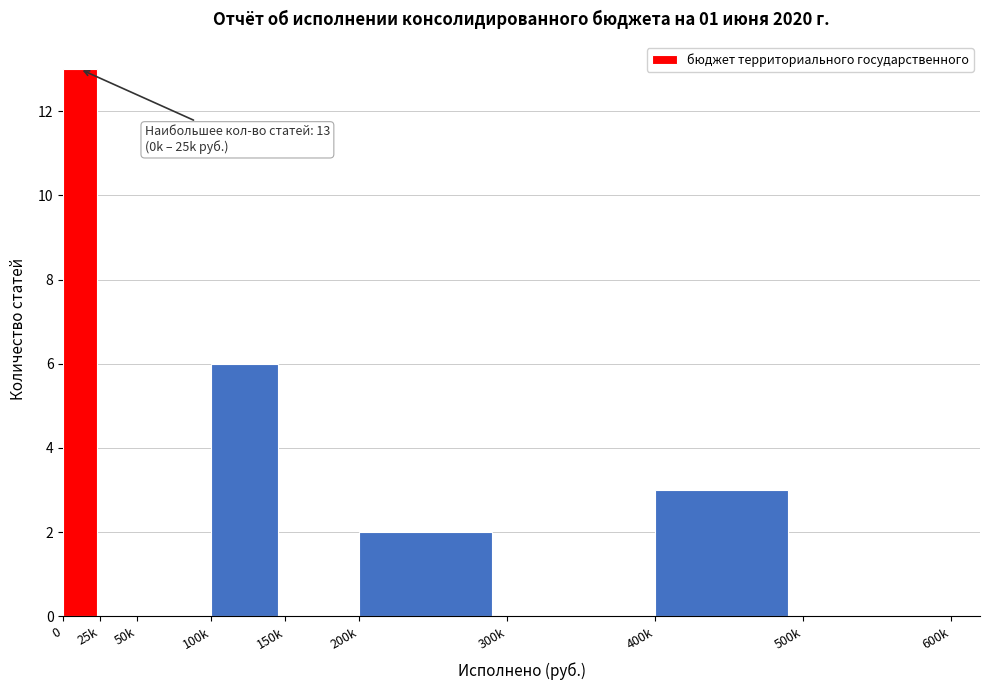

Reading left to right, extract all data points from this chart.

0=13	25k=0	50k=0	100k=6	150k=0	200k=2	300k=0	400k=3	500k=0